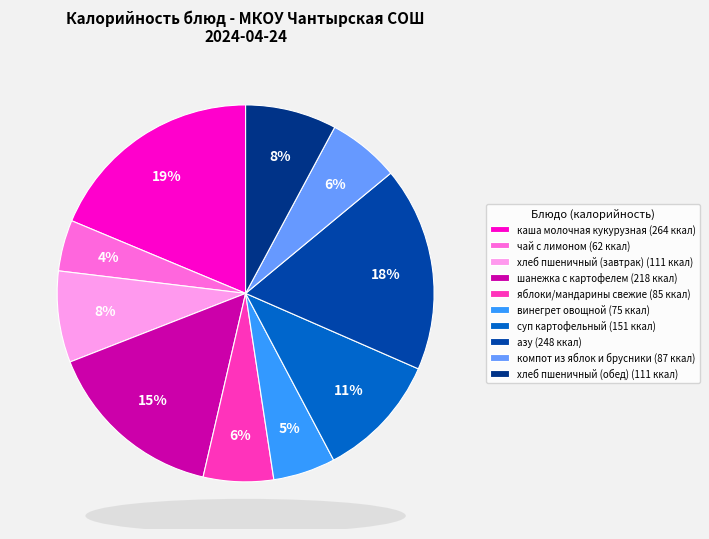

What is the smallest slice in the pie chart?

чай с лимоном